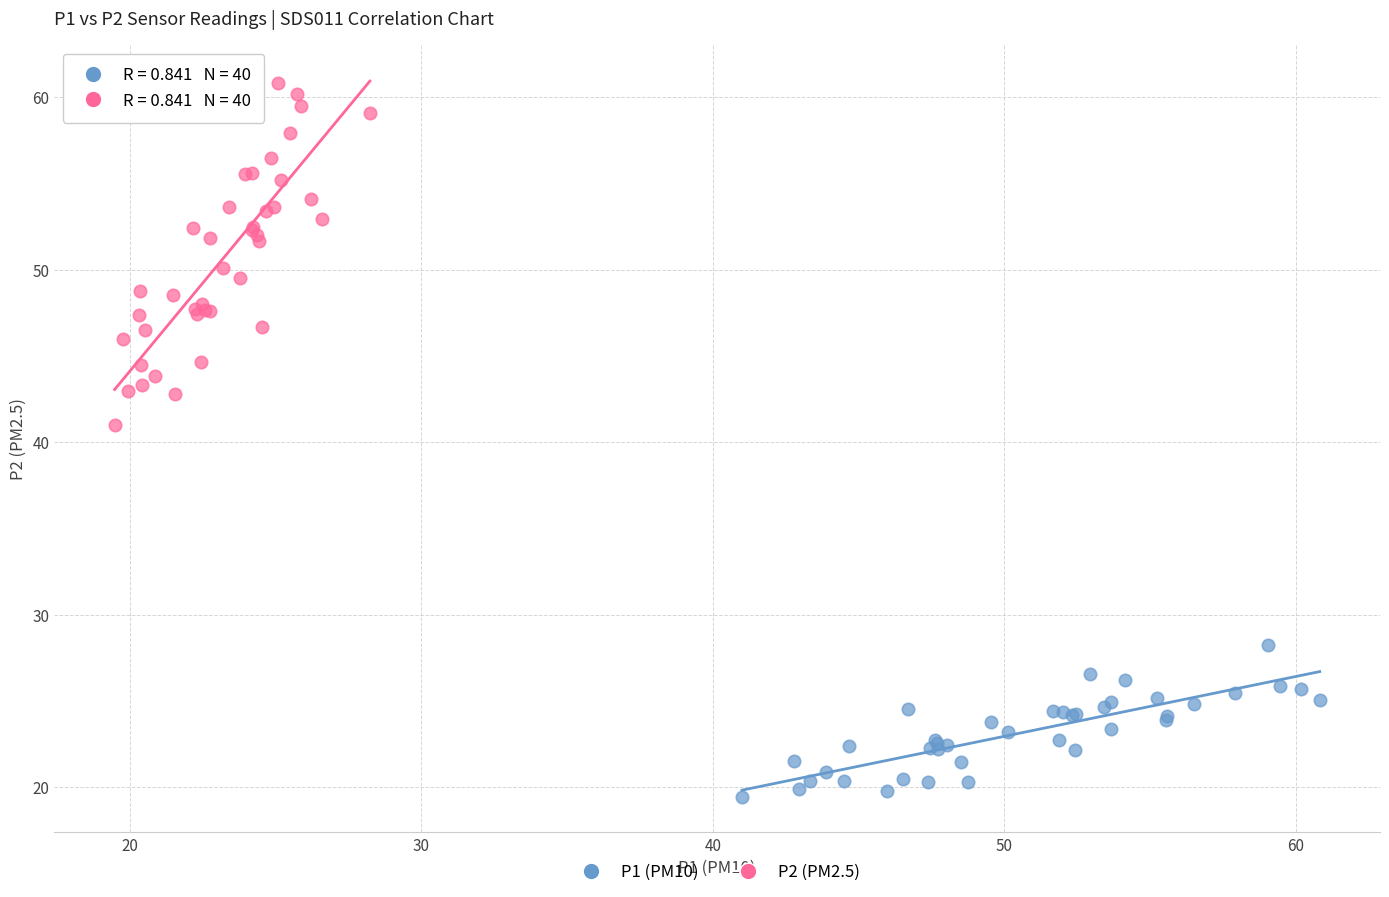

Which series has the widest spread of Y values?

P2 (PM2.5)